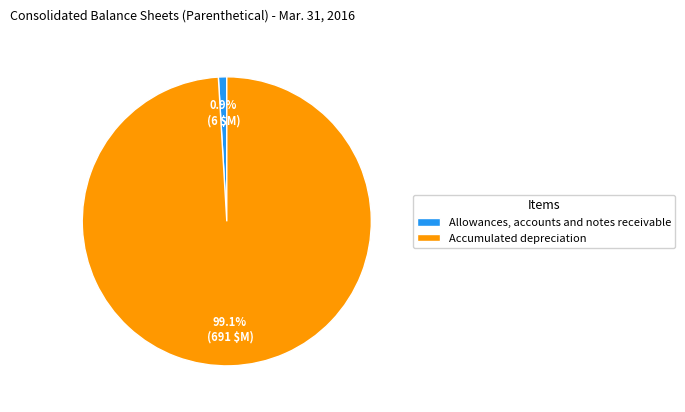

To the nearest percent, what portion does Allowances, accounts and notes receivable represent?

1%